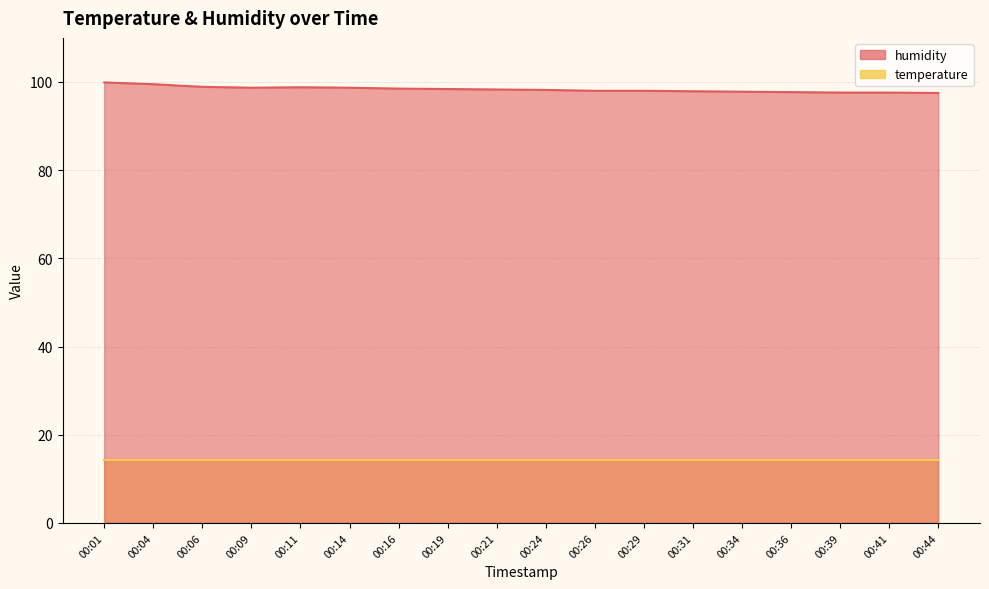

How many values are below 98?

6